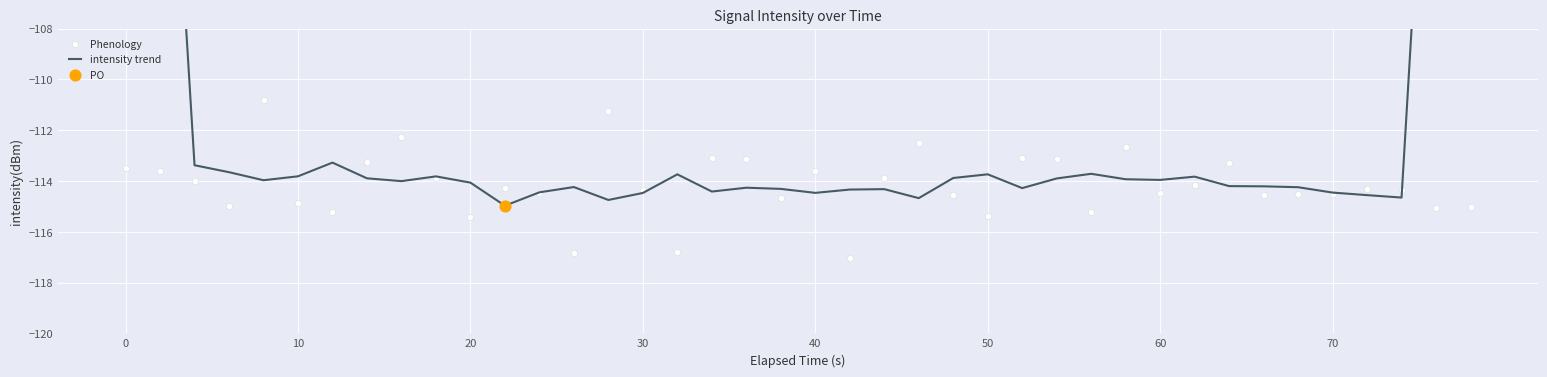

At how many categories does at least one series exceed -69?

2